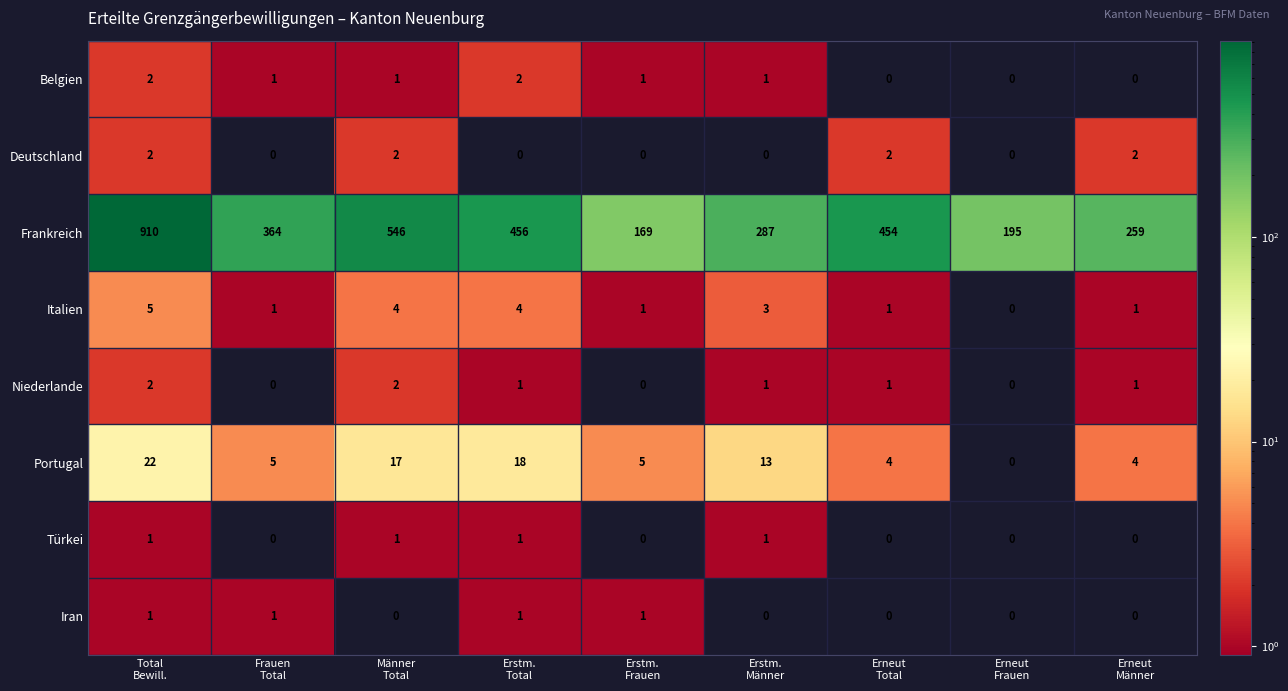

How many Italien values are between 1 and 4?

7